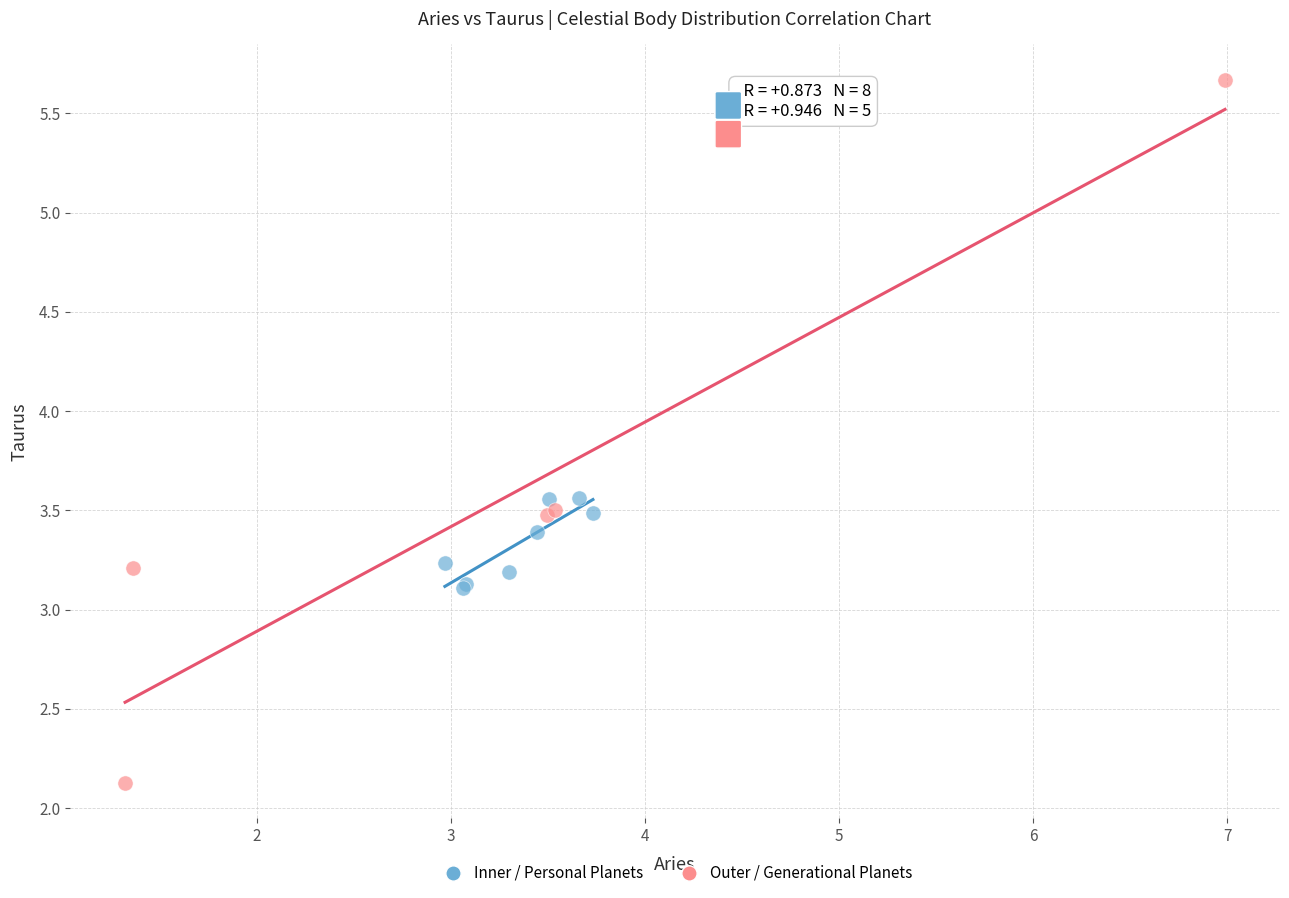

Which series reaches the maximum Y coordinate?

Outer / Generational Planets